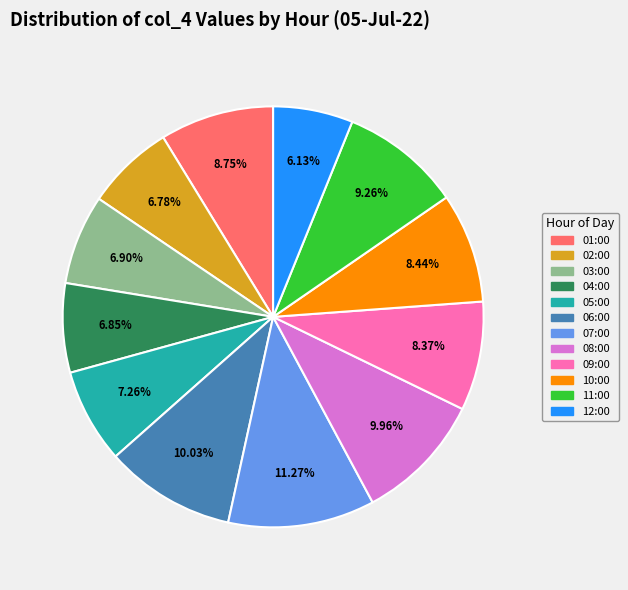

To the nearest percent, what is the combined percentage of 10:00 and 02:00?

15%